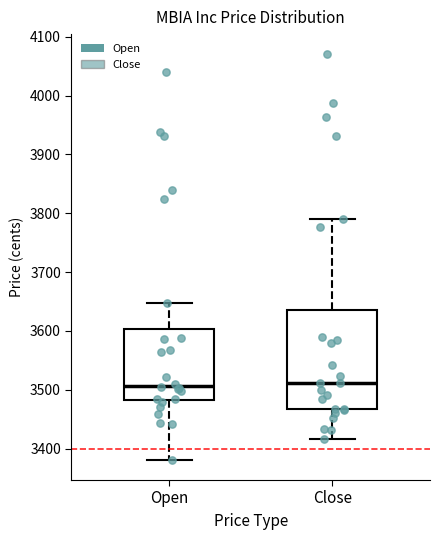

Reading left to right, read every box against the y-axis: the position of its median line, the range the box covers, and the ends of its whiskers. The values are not printed on the chart, so give them approximately, as read against the axis.

Open: median 3510, box 3480 to 3600, whiskers 3380 to 3650
Close: median 3510, box 3470 to 3640, whiskers 3420 to 3790